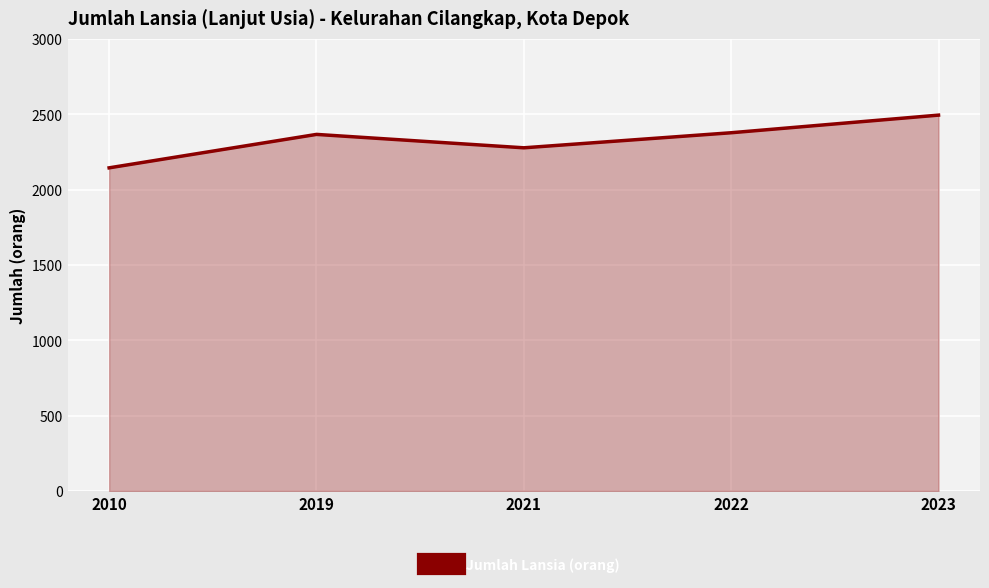

What is the change in value from 2010 to 2023?

+350